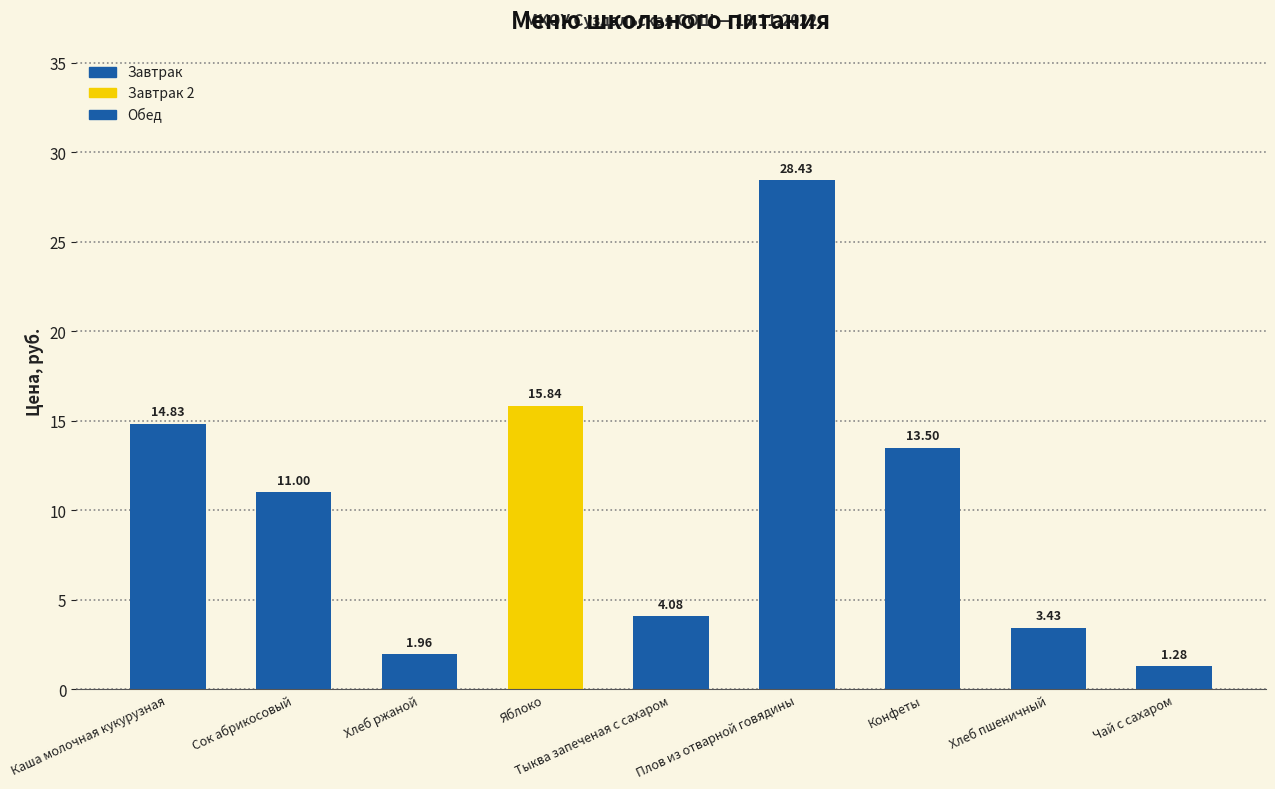

What is the change in value from Каша молочная кукурузная to Яблоко?

+1.0